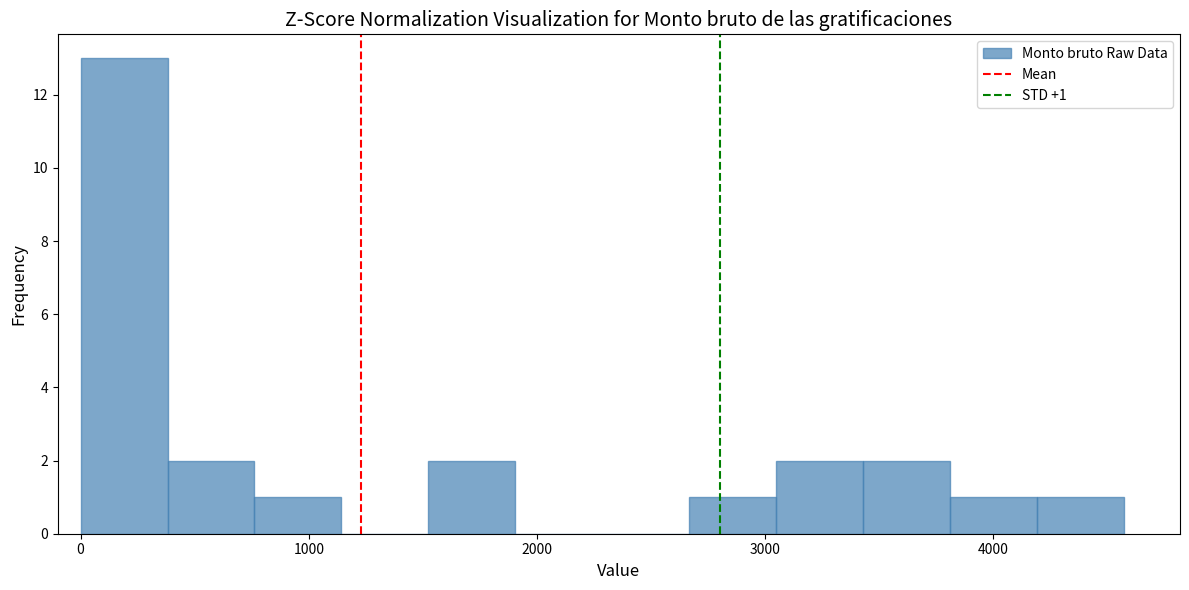

Read against the x-axis, roughly where is the centre of the tallest bar?

200